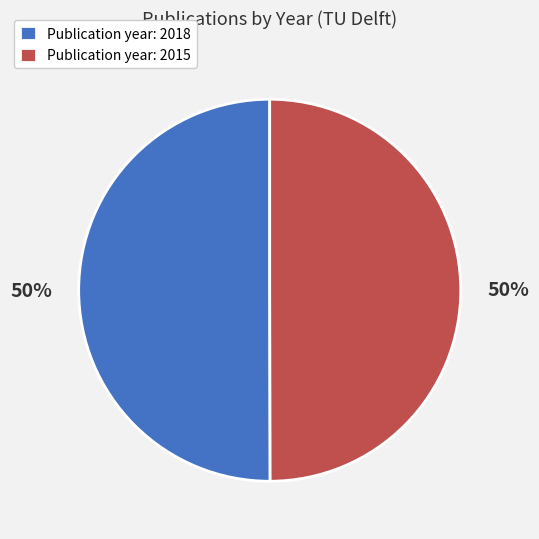

Count the number of slices in the pie.

2